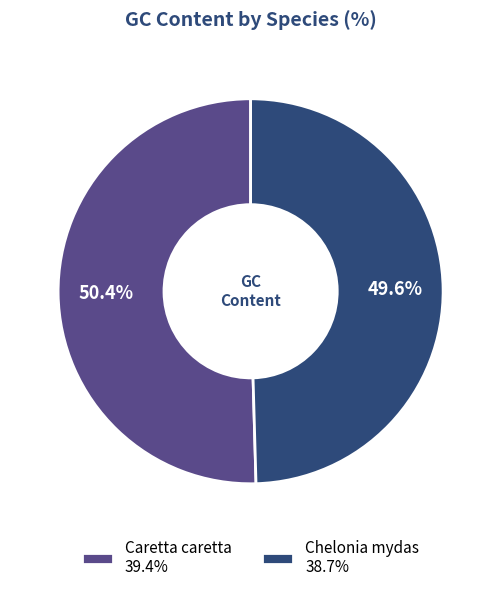

Which slice represents more than half of the pie?

Caretta caretta